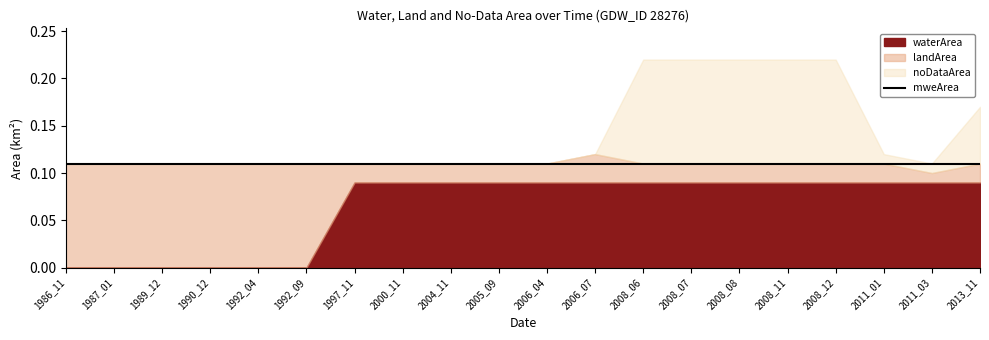

At which category is the sum across all series the highest?

2008_06